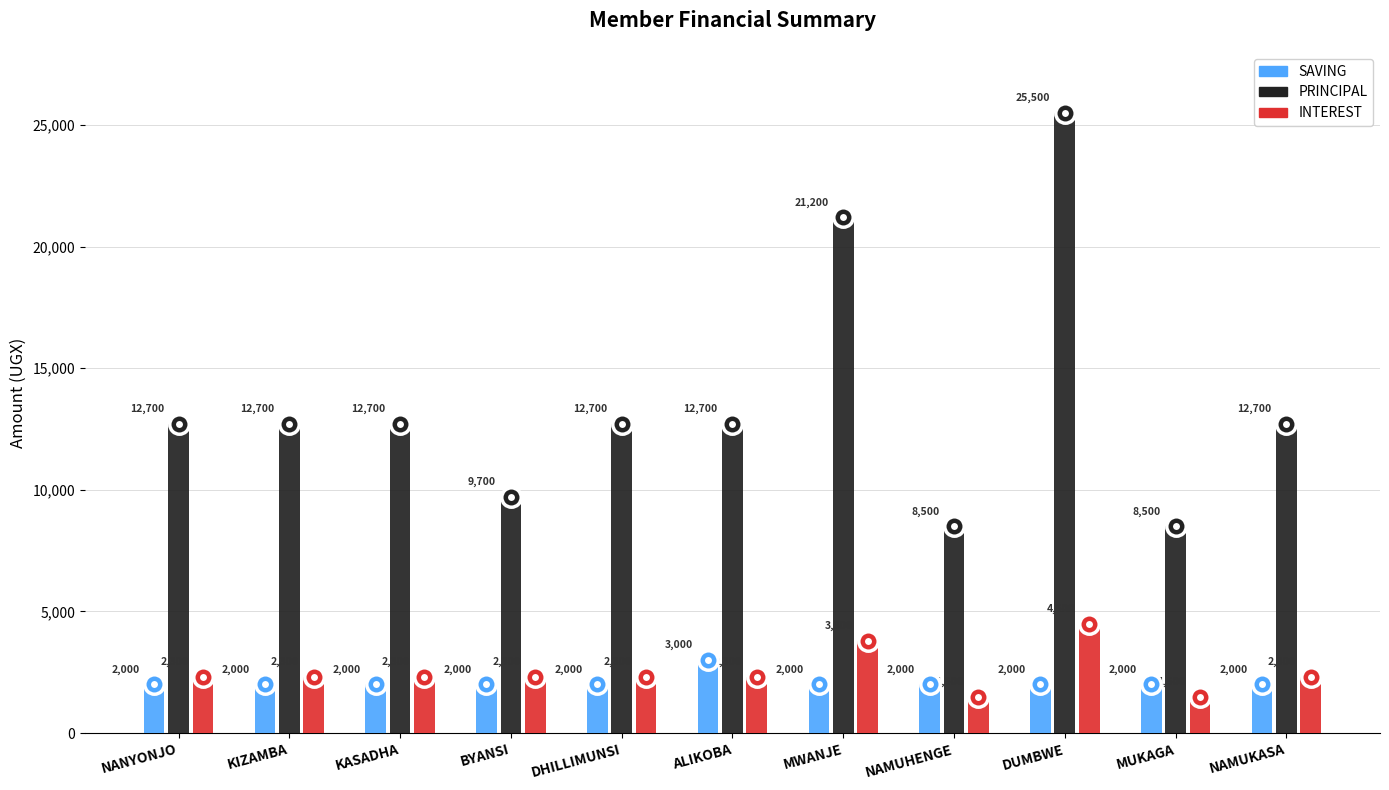

True or false: INTEREST has a value of 584 at BYANSI.

False